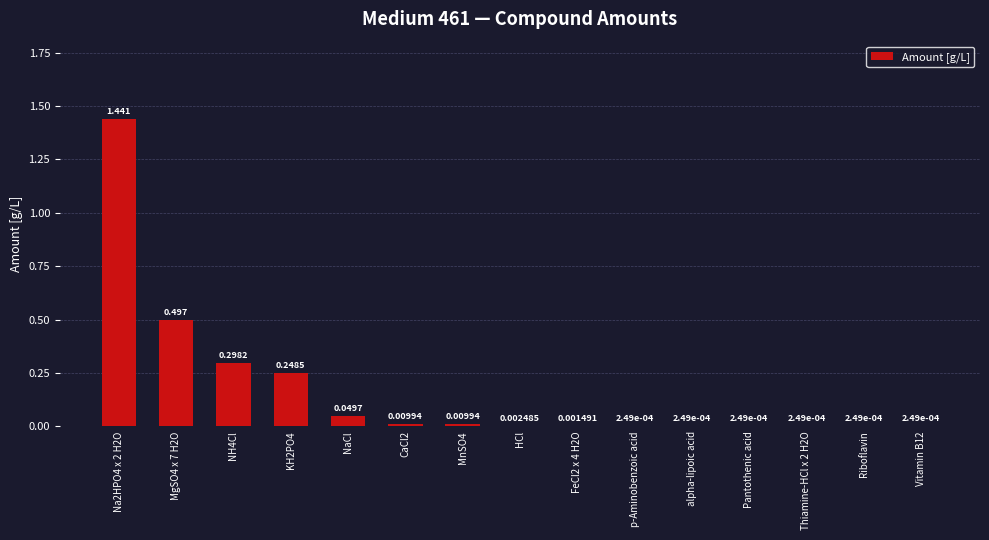

Reading right to left, extract all data points from this chart.

Vitamin B12=0.0	Riboflavin=0.0	Thiamine-HCl x 2 H2O=0.0	Pantothenic acid=0.0	alpha-lipoic acid=0.0	p-Aminobenzoic acid=0.0	FeCl2 x 4 H2O=0.0	HCl=0.0	MnSO4=0.0	CaCl2=0.0	NaCl=0.0	KH2PO4=0.2	NH4Cl=0.3	MgSO4 x 7 H2O=0.5	Na2HPO4 x 2 H2O=1.4